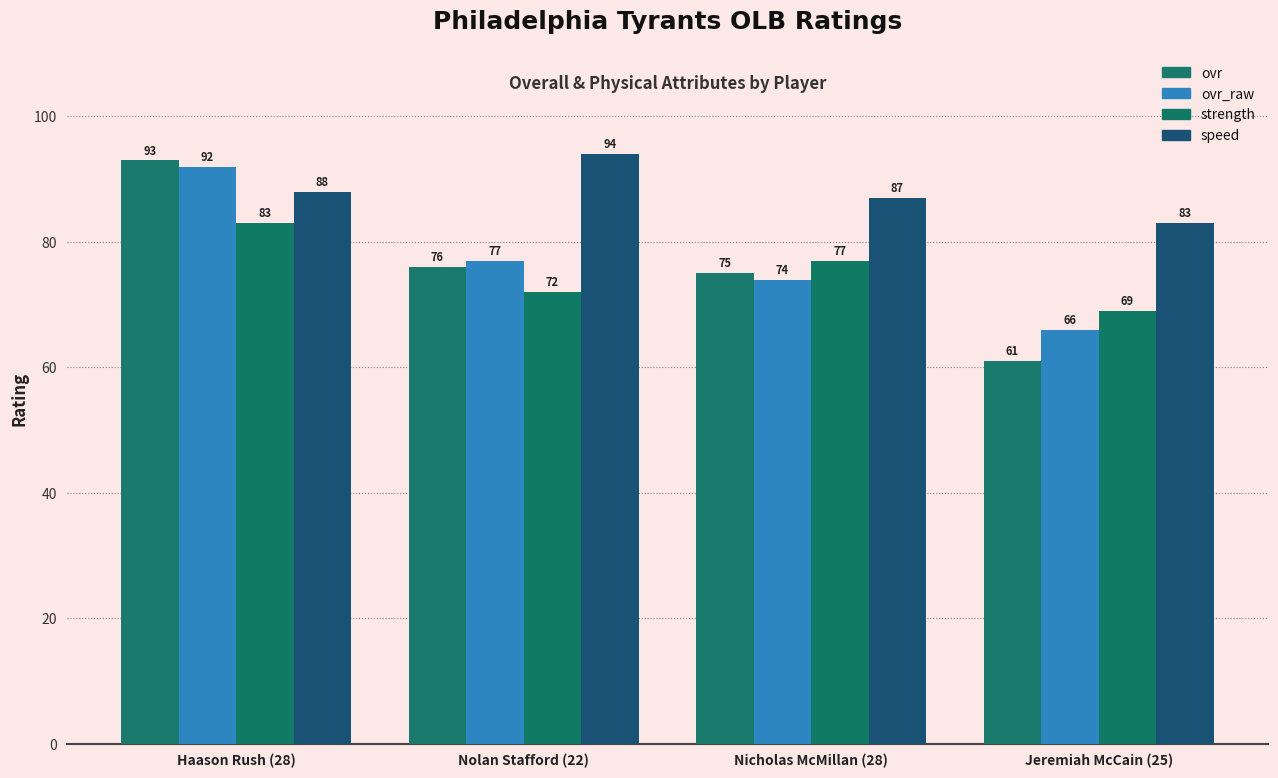

What is the difference between the ovr values at Haason Rush (28) and Jeremiah McCain (25)?

32